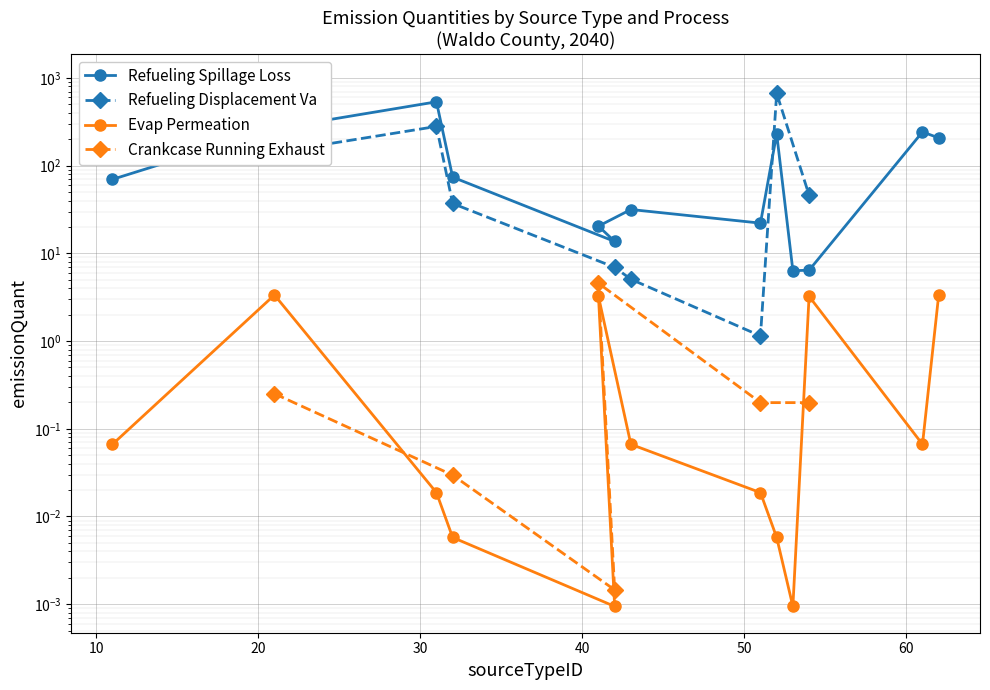

True or false: Evap Permeation and Refueling Spillage Loss intersect in this chart.

False